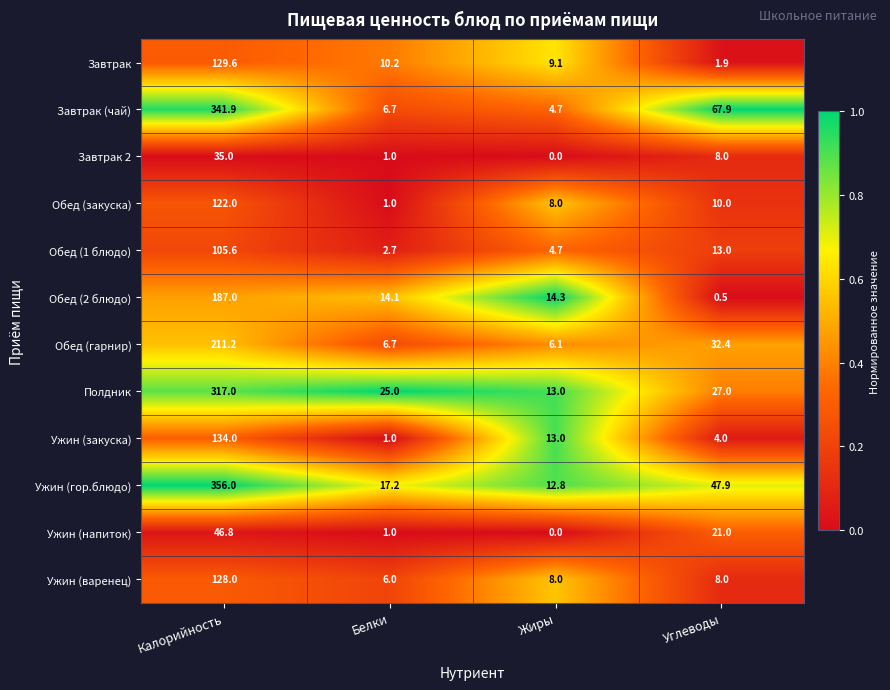

The Ужин (варенец) series shows 11.1 at Жиры. True or false?

False